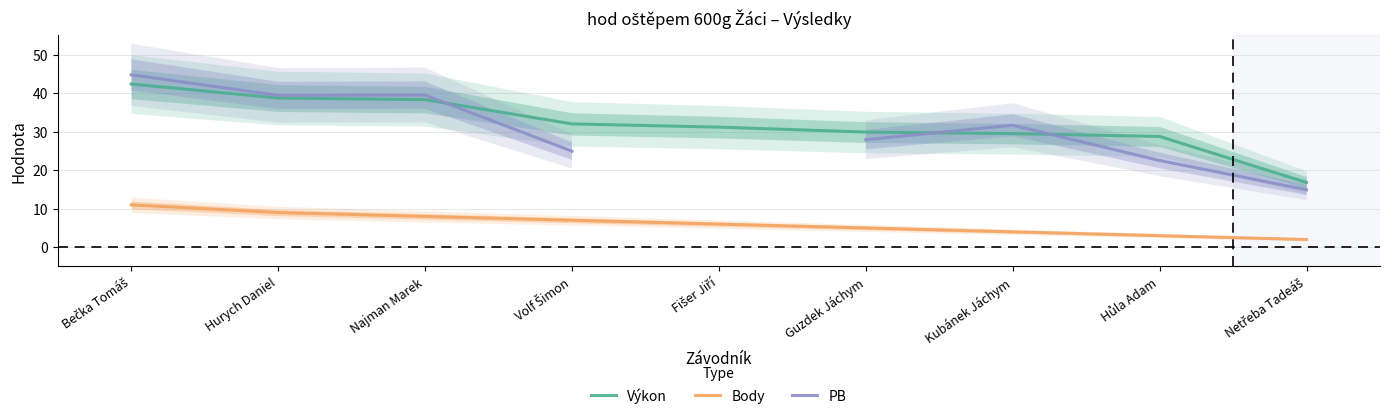

How many lines are shown in the chart?

3